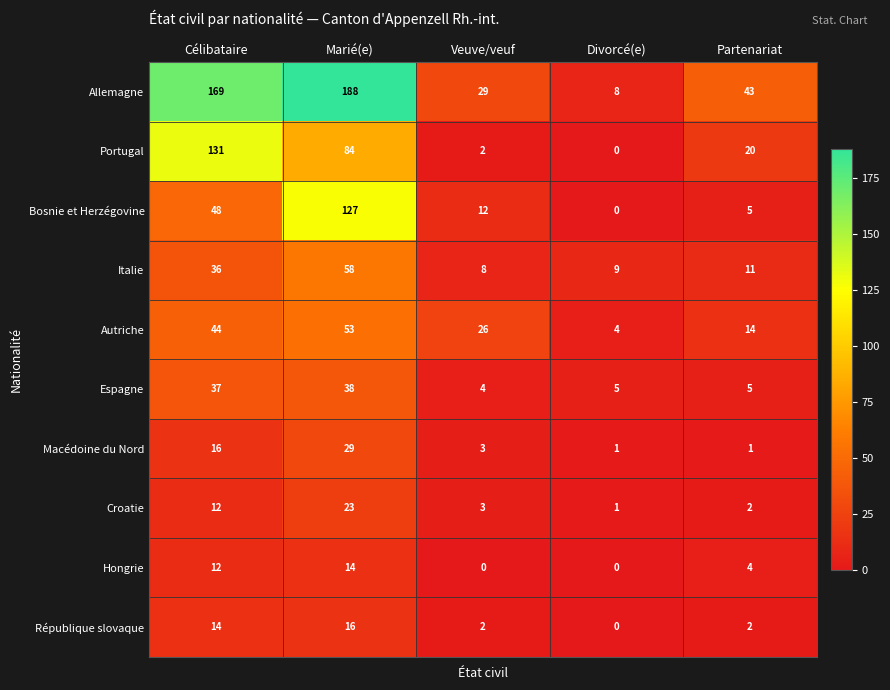

The Macédoine du Nord series shows 40 at Marié(e). True or false?

False